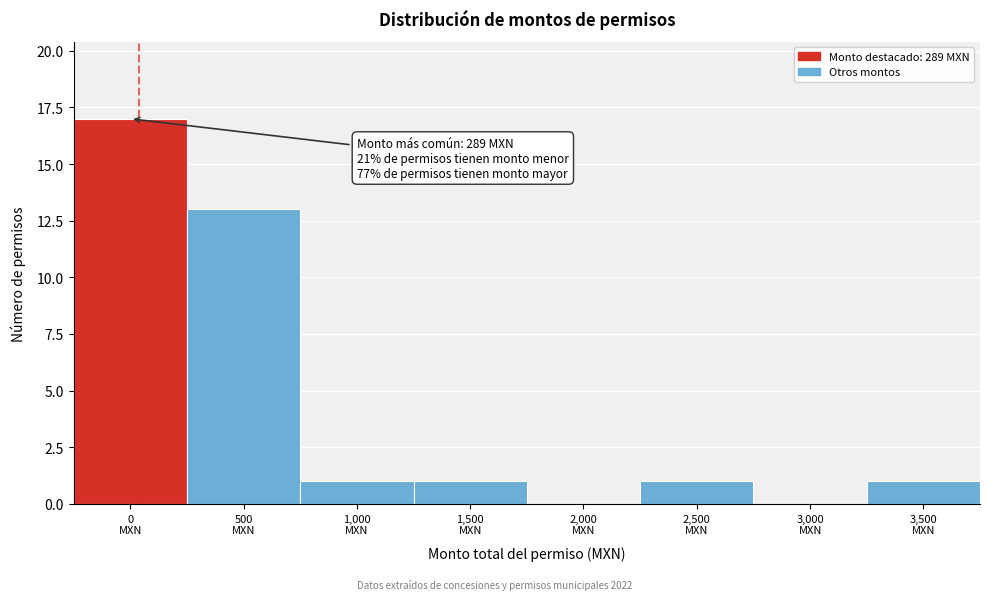

What is the maximum value shown in the chart?

17